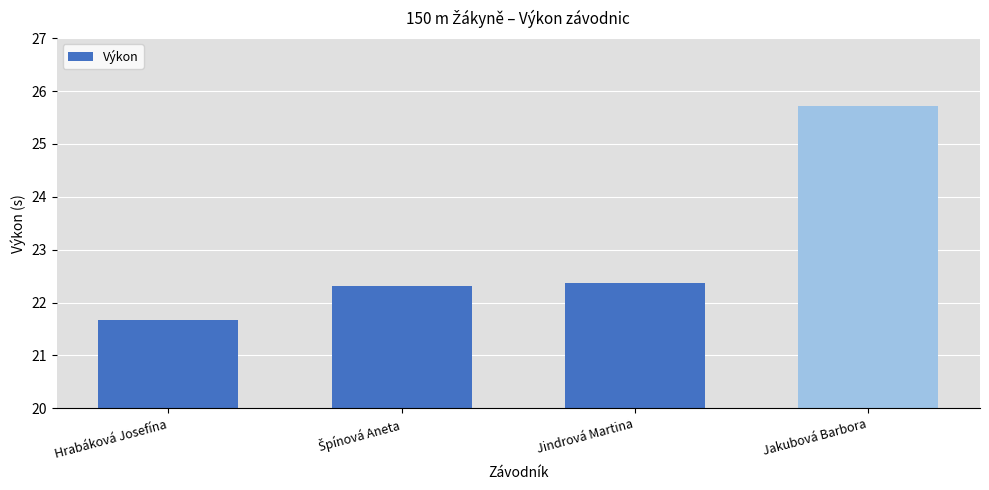

Which label corresponds to the smallest value in the chart?

Hrabáková Josefína